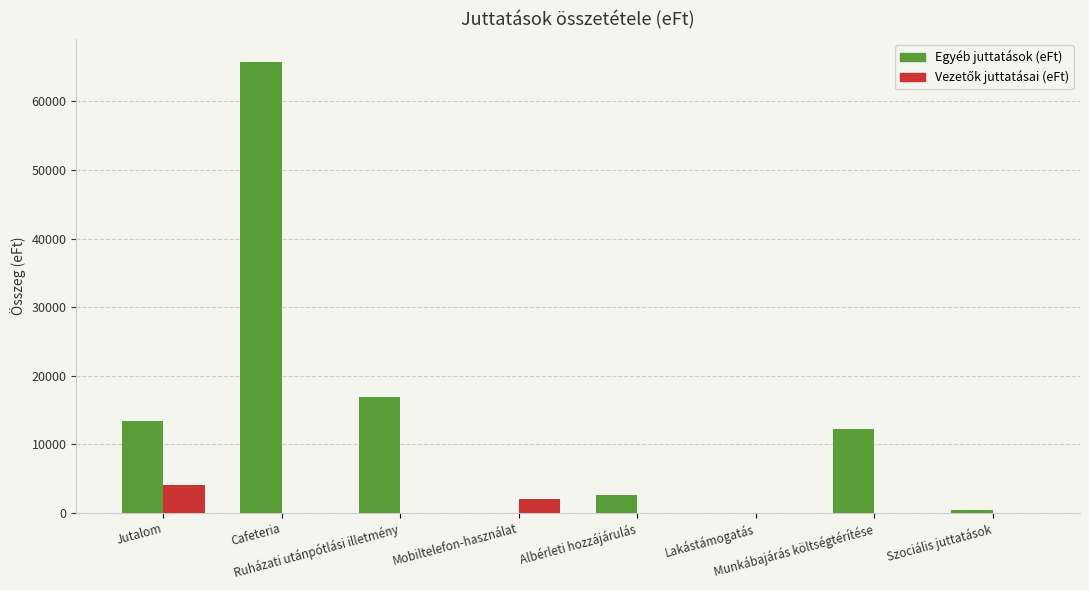

What is the sum of all Egyéb juttatások (eFt) values?

111328